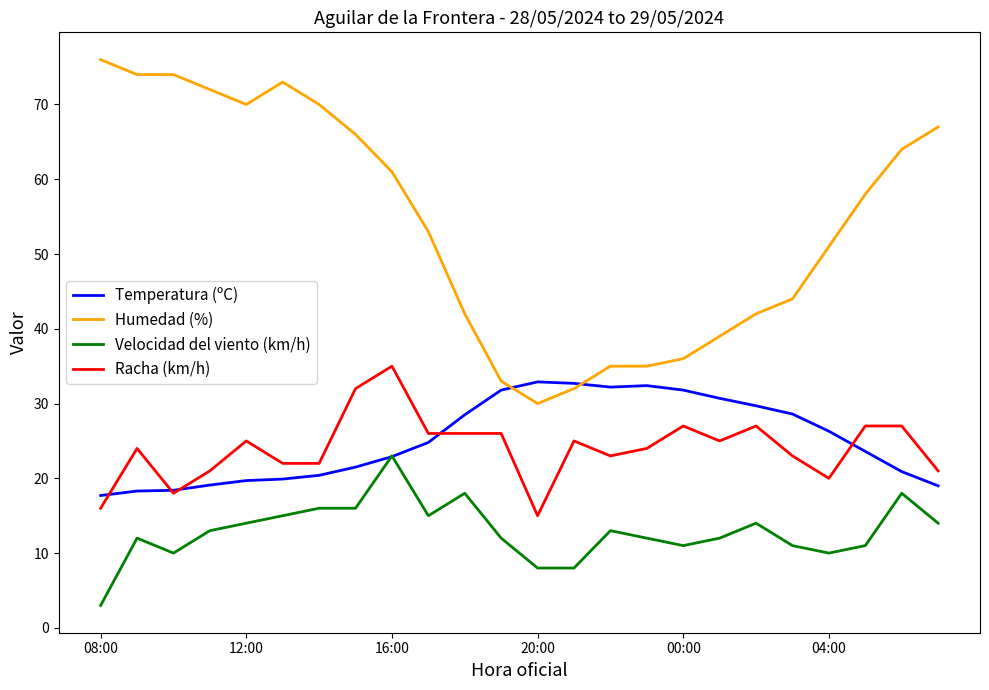

True or false: Velocidad del viento (km/h) and Racha (km/h) cross at least once.

False